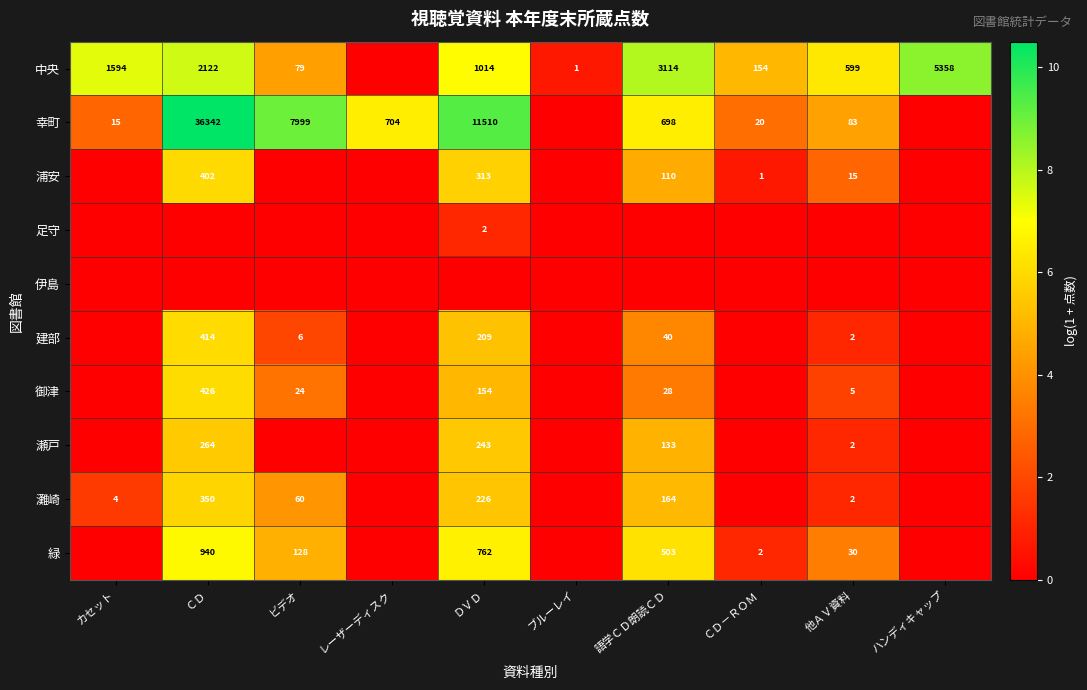

At which category is the sum across all series the highest?

ＣＤ